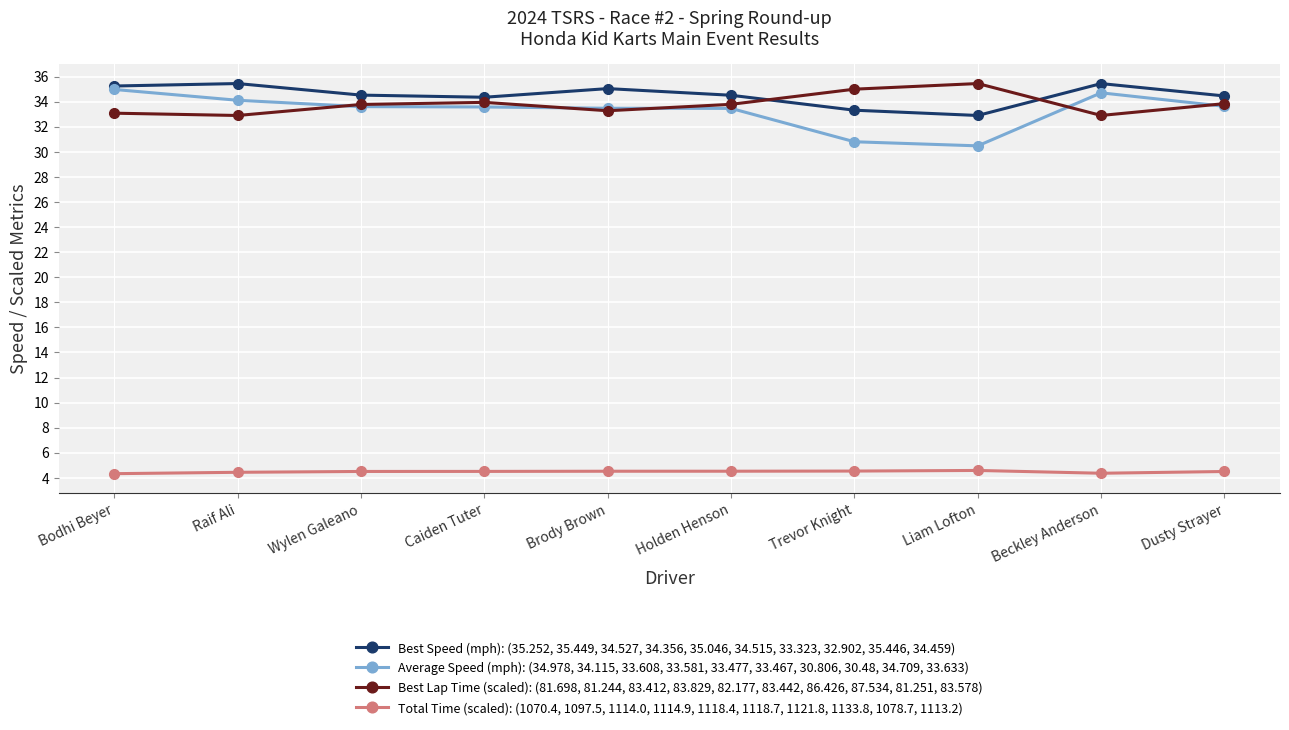

How many lines are shown in the chart?

4